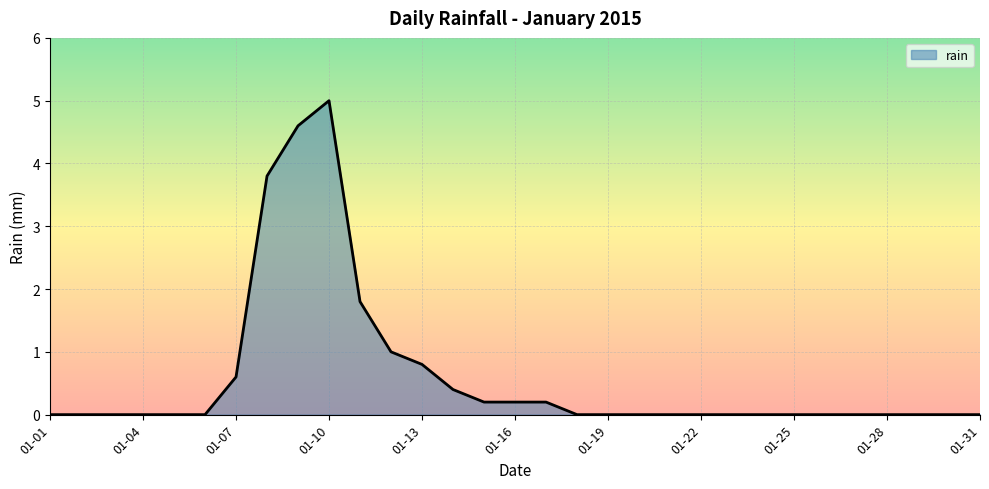

What is the maximum value shown in the chart?

5.0